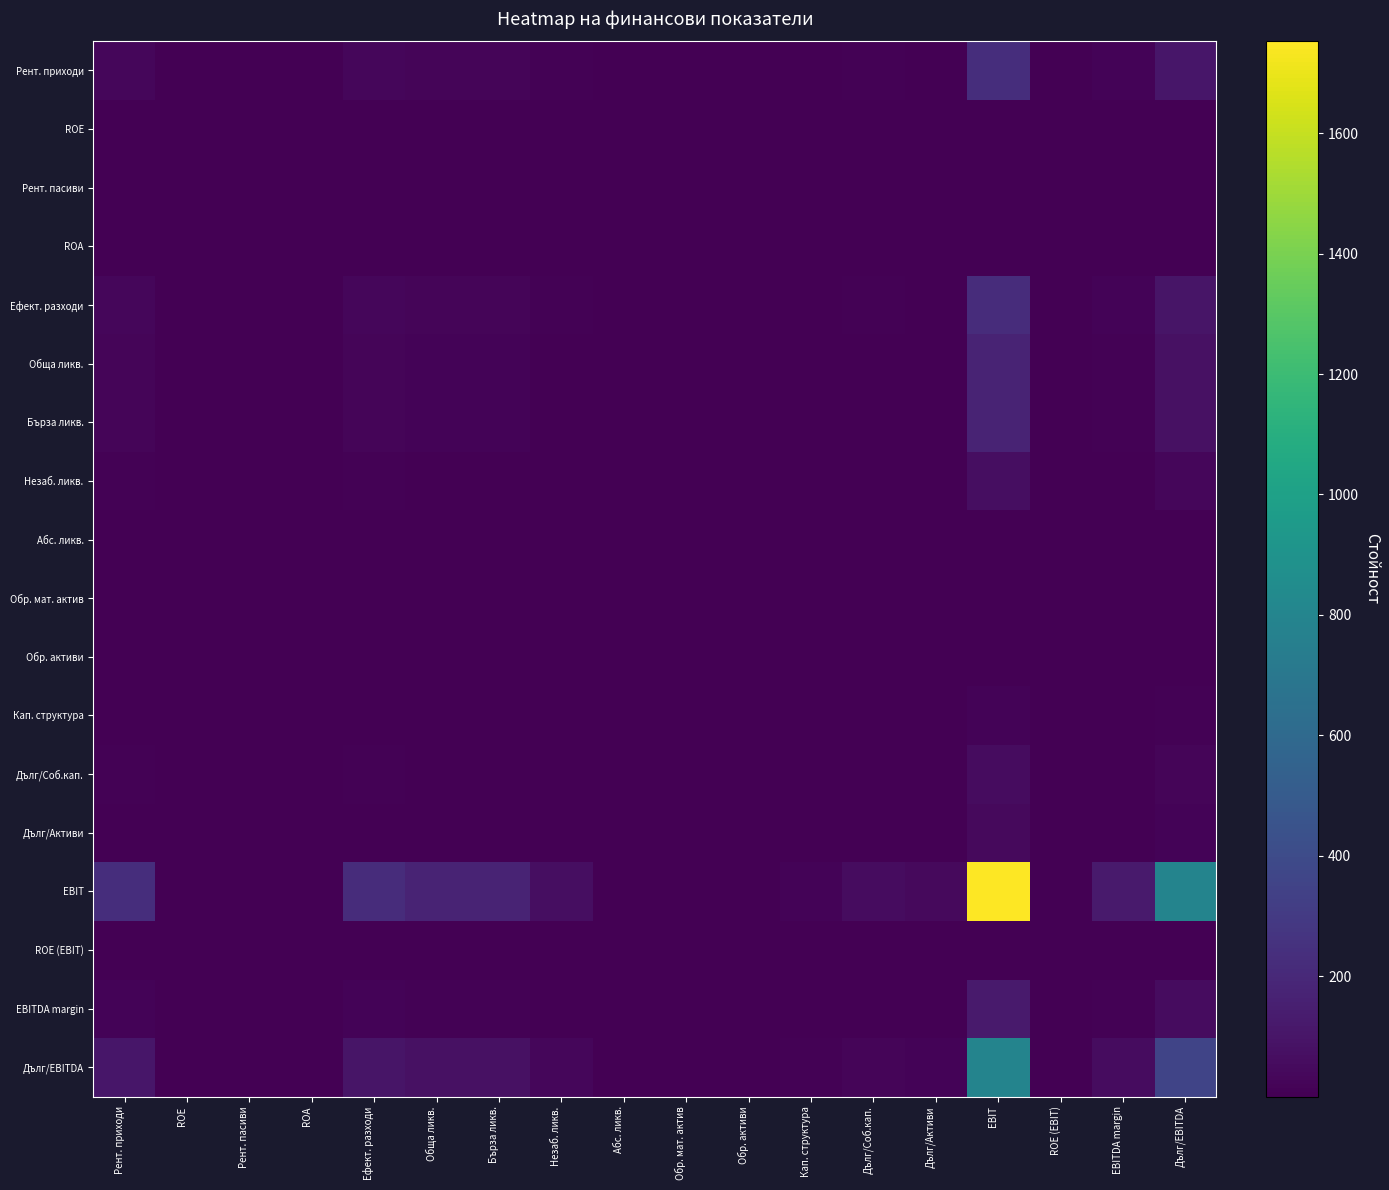

List the series in order of their peak value, highest first.

EBIT, Дълг/EBITDA, Рент. приходи, Ефект. разходи, Обща ликв., Бърза ликв., EBITDA margin, Незаб. ликв., Дълг/Соб.кап., Дълг/Активи, Кап. структура, Абс. ликв., Рент. пасиви, Обр. мат. актив, ROE (EBIT), ROE, ROA, Обр. активи